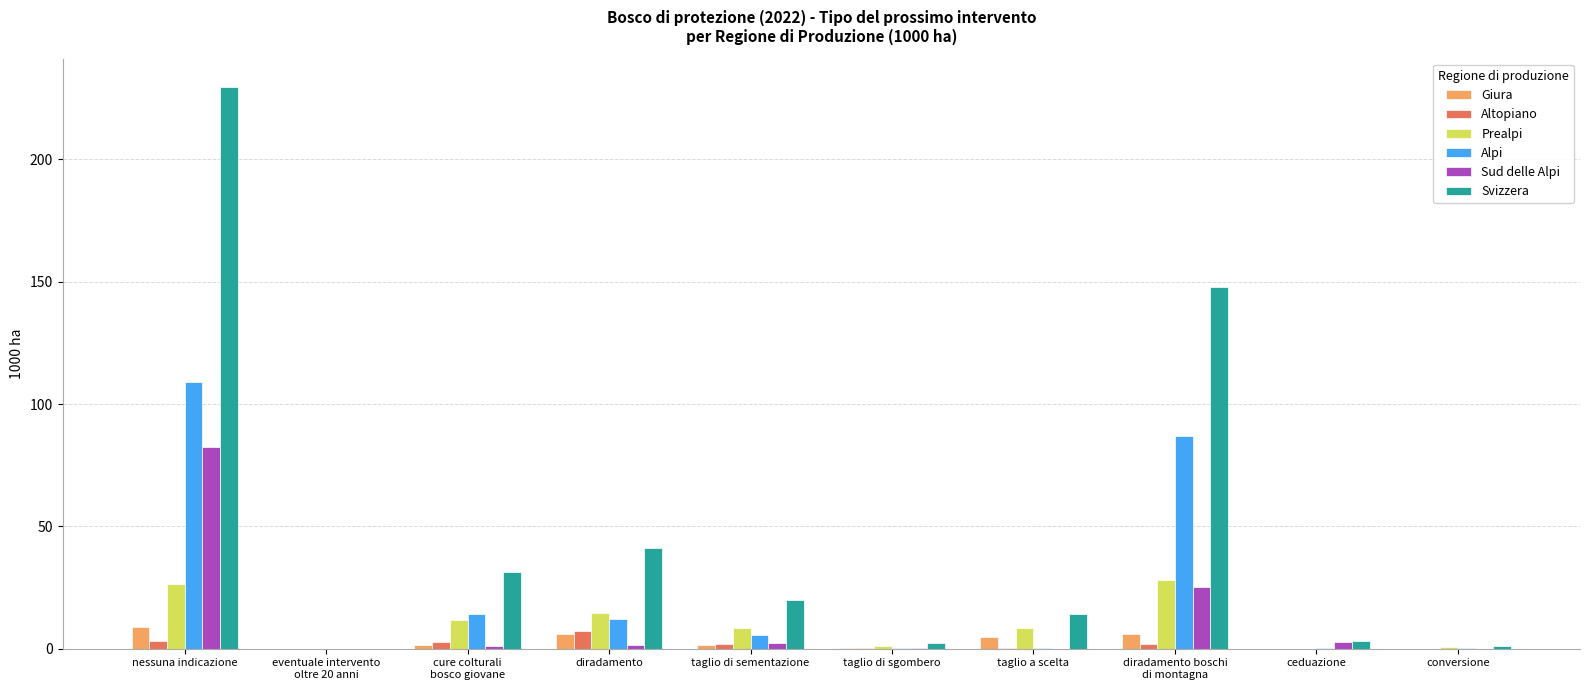

How many groups of bars are there?

10